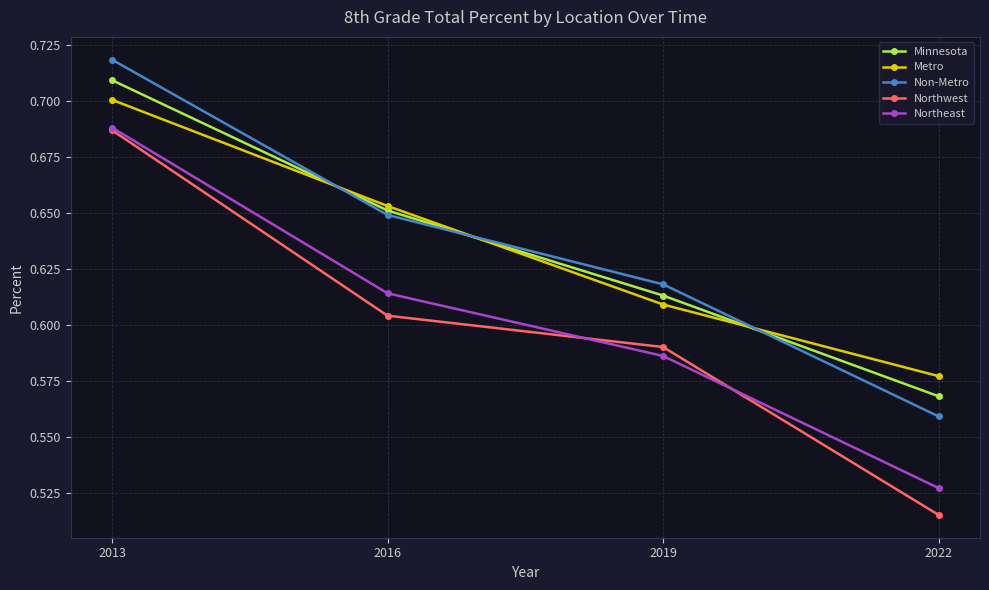

The Minnesota series shows 1.0 at 2022. True or false?

False